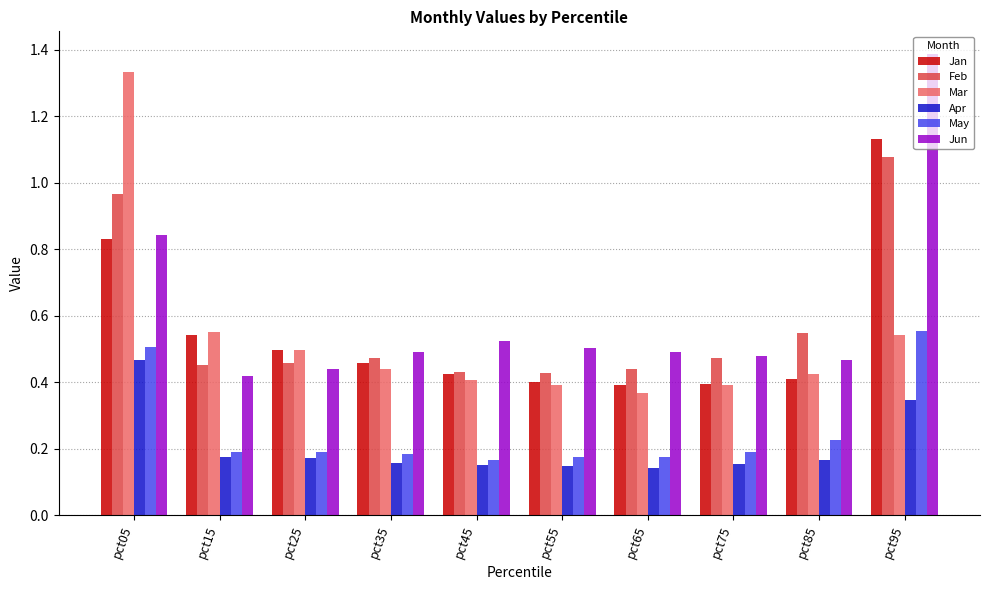

Rank the series by their maximum value, from lowest to highest.

Apr, May, Feb, Jan, Mar, Jun